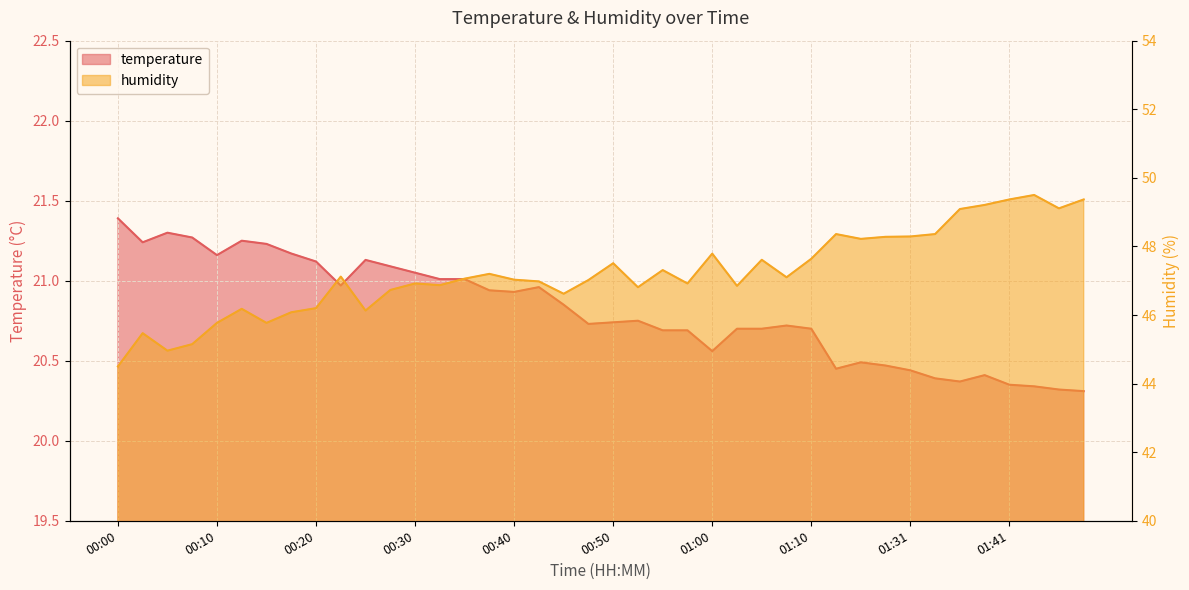

Is it true that temperature equals 36.9 at 00:10?

False